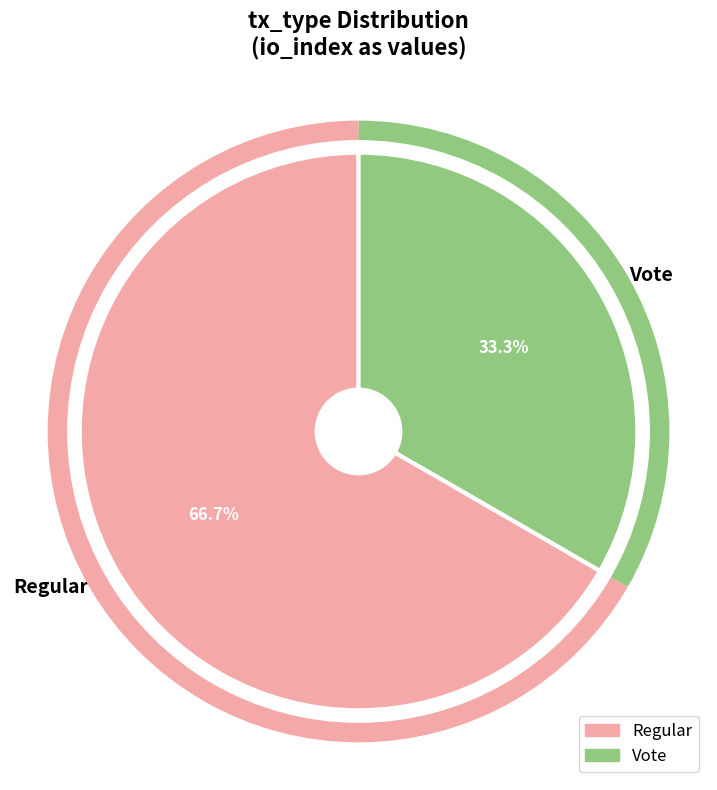

What is the majority slice?

Regular